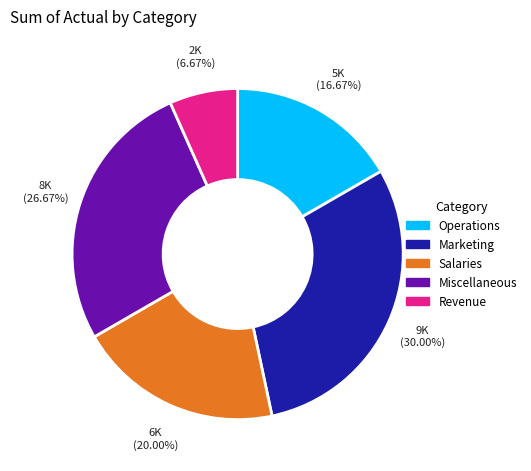

Which slice is the largest?

Marketing